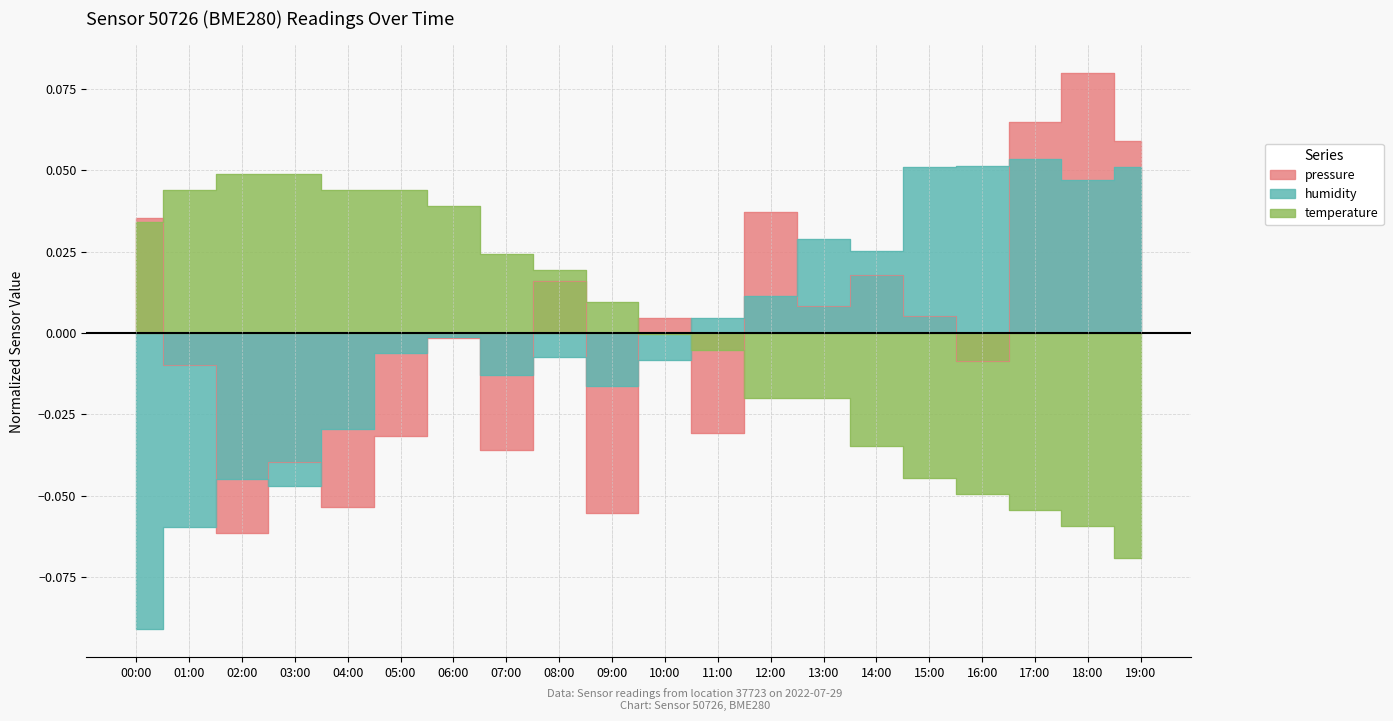

What is the label of the 19th point from the right?

01:00